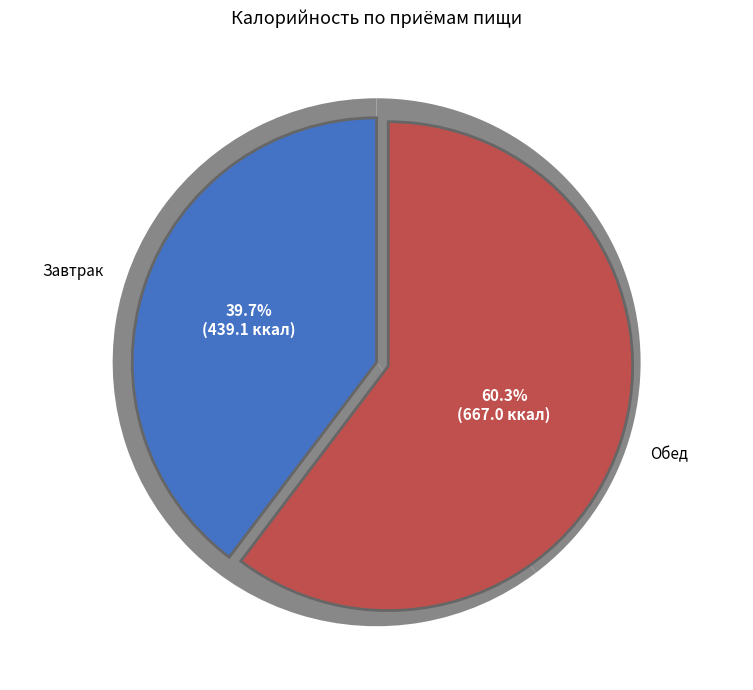

Which category has the smallest portion of the pie?

Завтрак